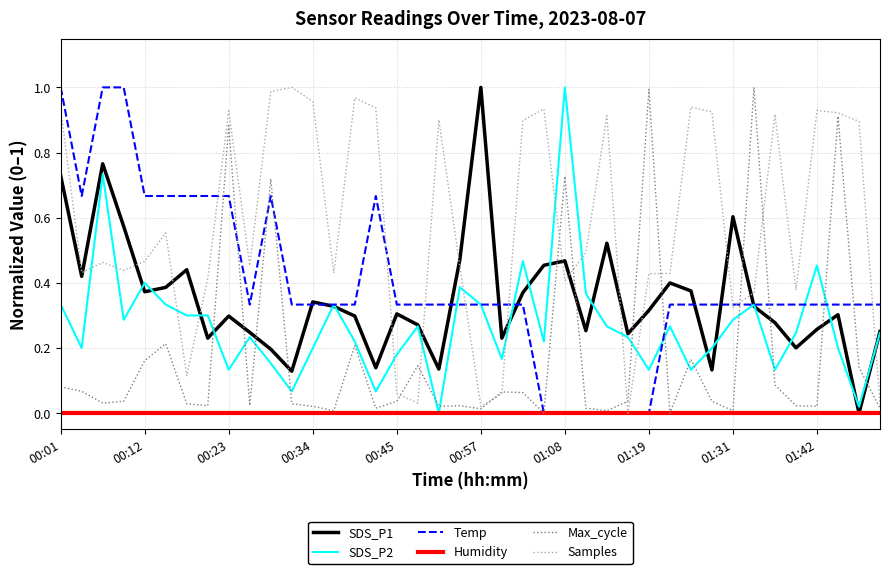

Which series has the largest total across all categories?

Samples